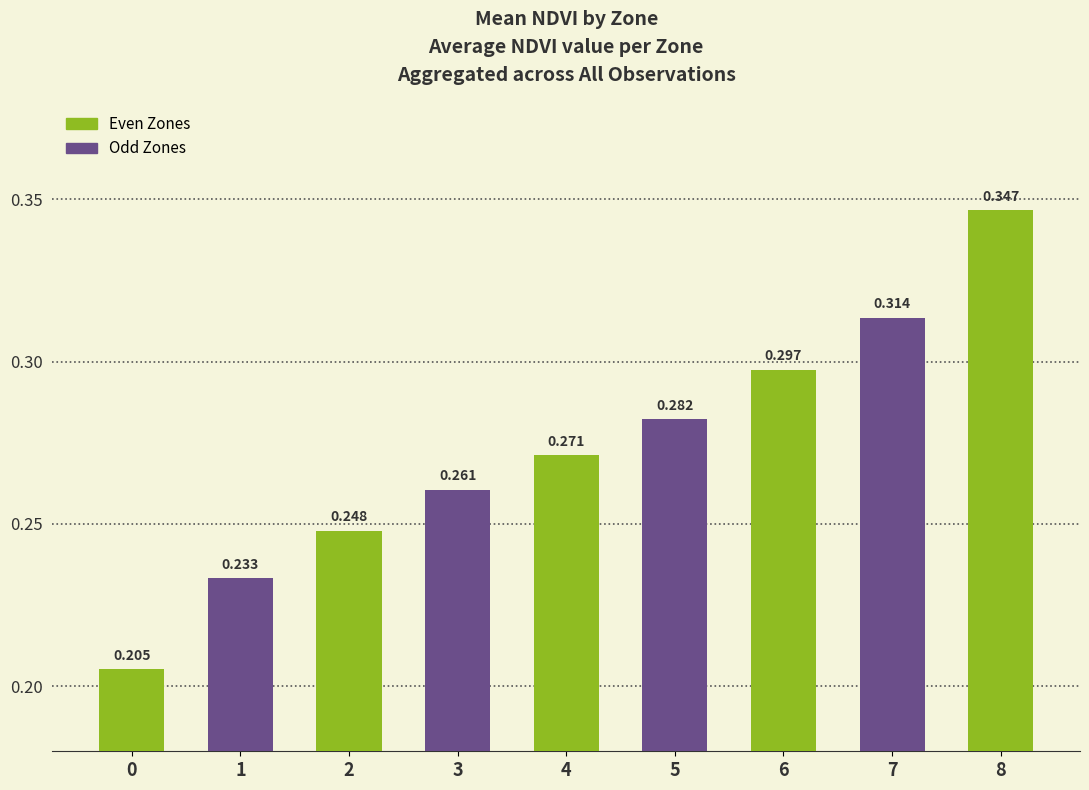

What is the value of the 3rd bar from the left?

0.2